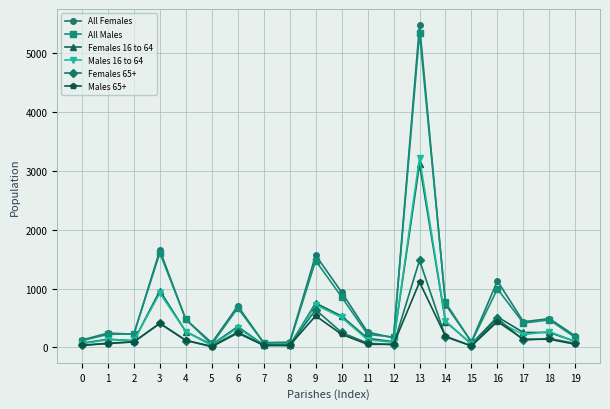

Read the All Females value at 16, to the nearest 50.

1150